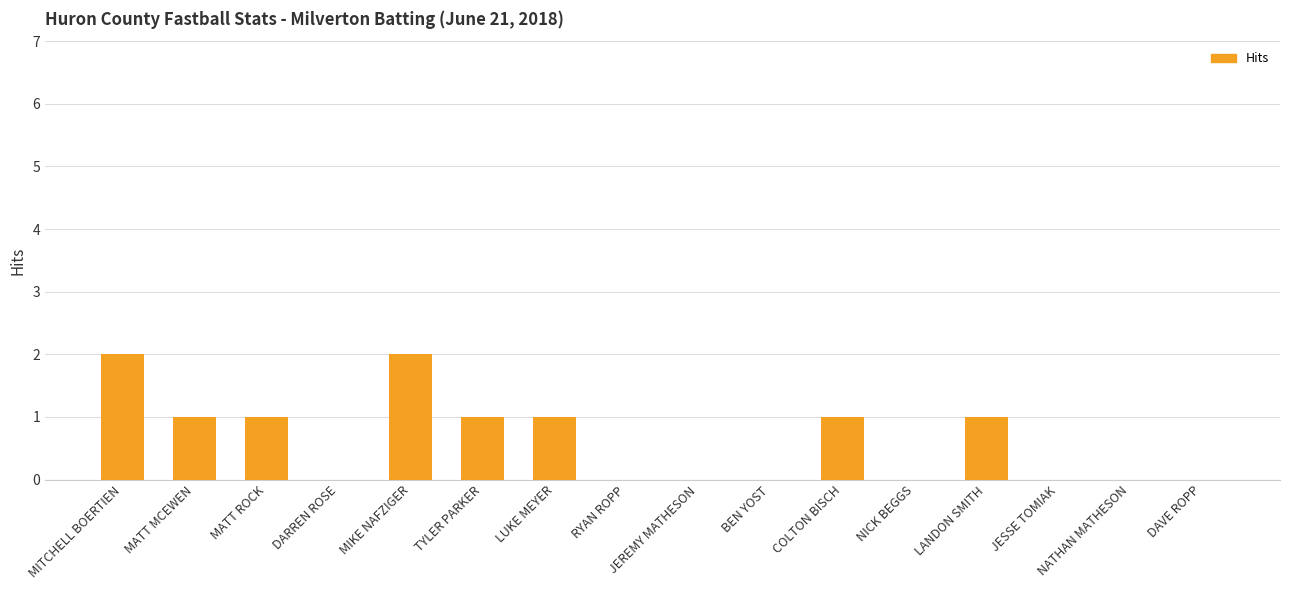

Which has a higher value, NICK BEGGS or LANDON SMITH?

LANDON SMITH